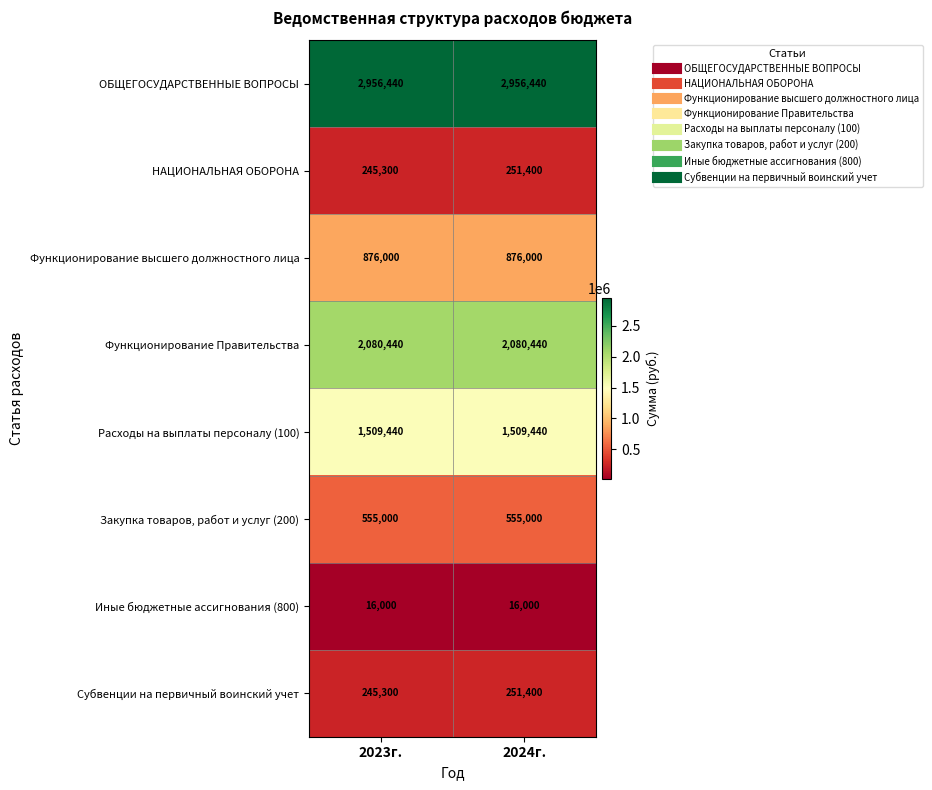

What is the total value across all series at 2023г.?

8483920